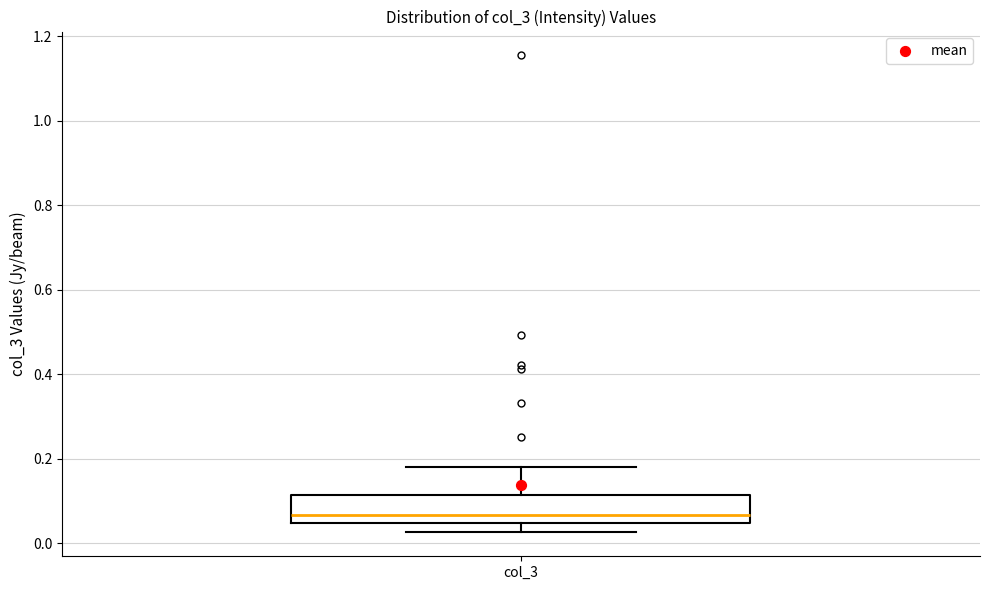

Read this box plot against the y-axis: the position of the median line, the range covered by the box, and the ends of both whiskers. The values are not printed on the chart, so give them approximately, as read against the axis.

median 0.06, box 0.04 to 0.12, whiskers 0.02 to 0.18